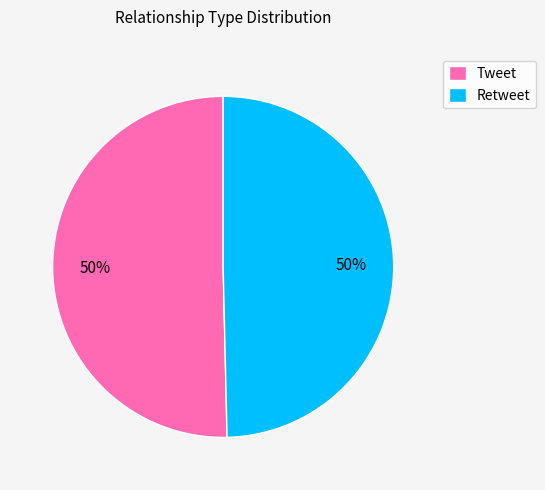

Combined, do Tweet and Retweet account for over 50%?

Yes